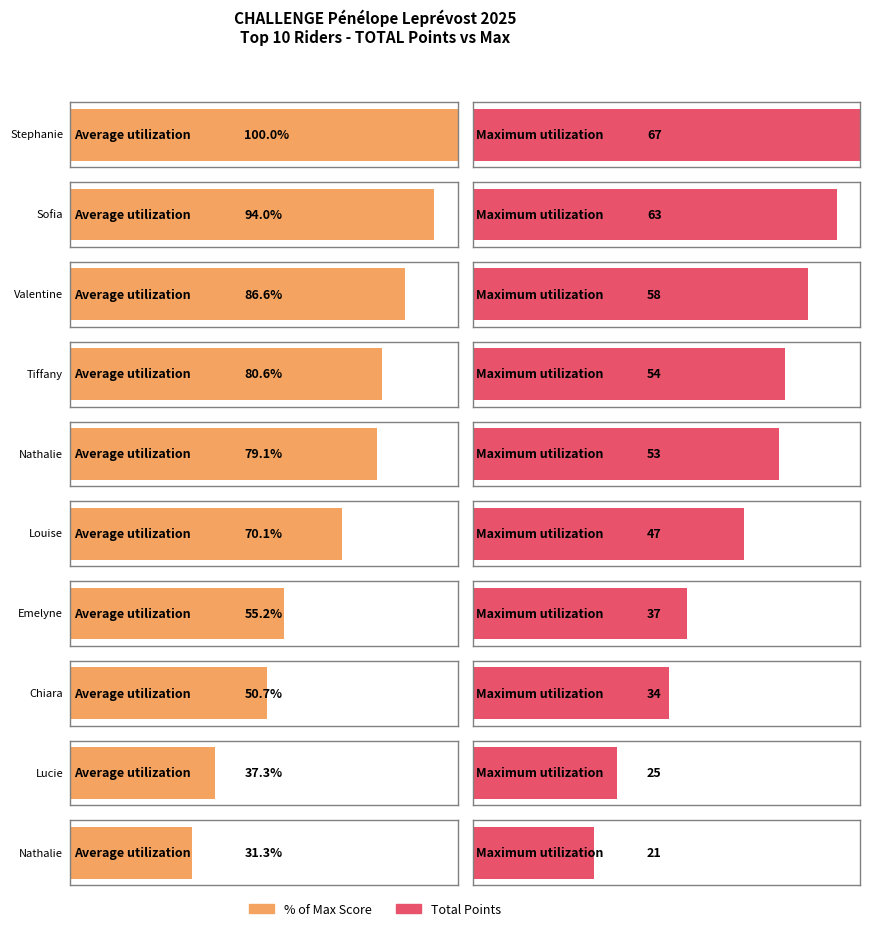

Does the chart contain any negative values?

No